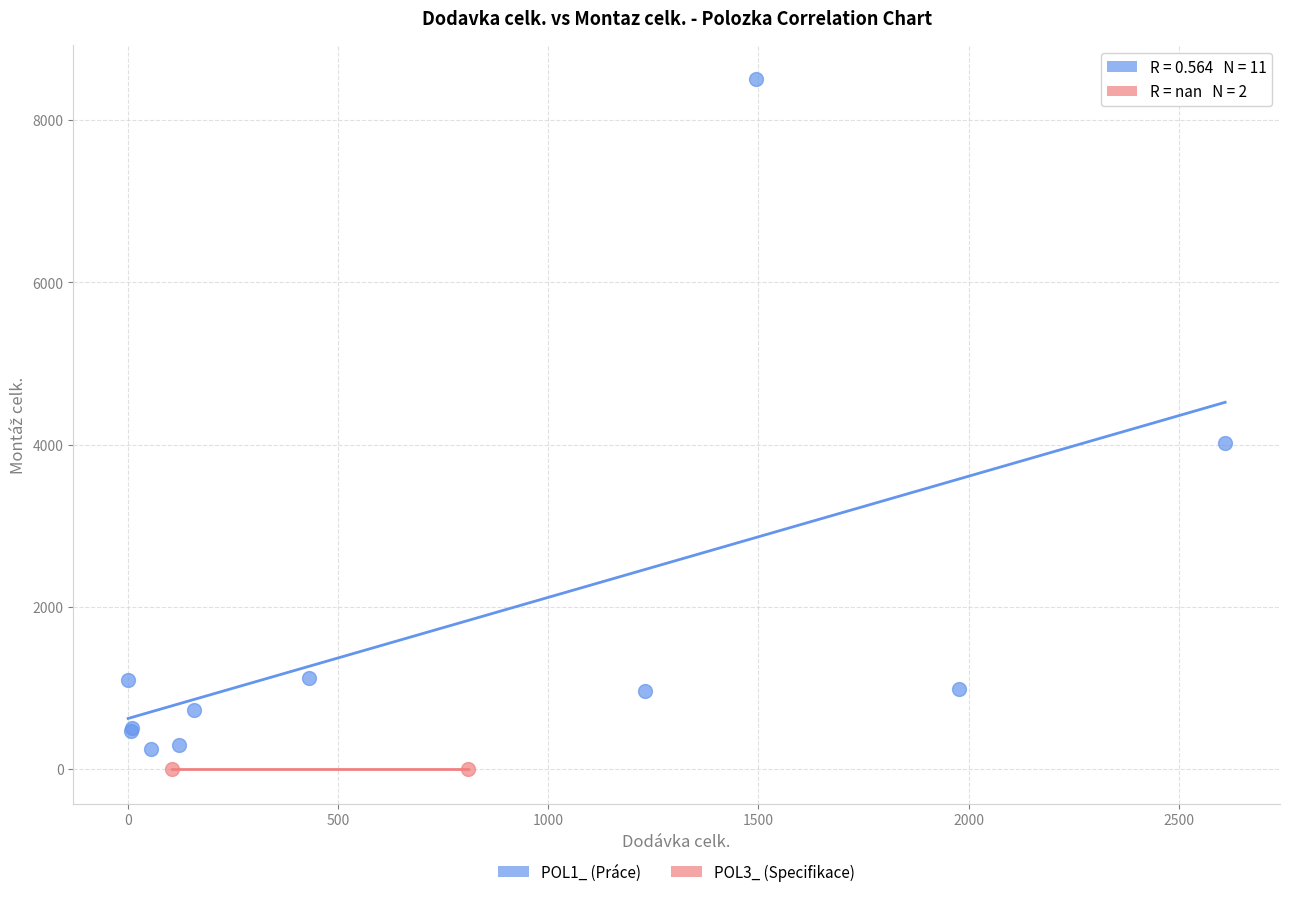

Which series reaches the maximum Y coordinate?

POL1_ (Práce)